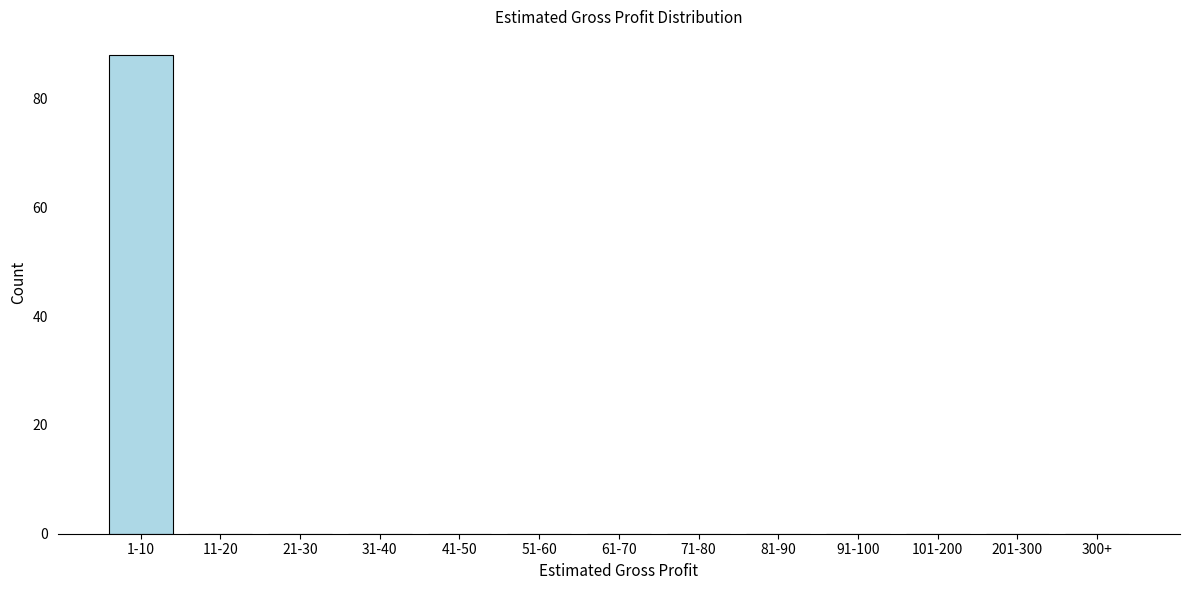

Reading left to right, extract all data points from this chart.

1-10=88	11-20=0	21-30=0	31-40=0	41-50=0	51-60=0	61-70=0	71-80=0	81-90=0	91-100=0	101-200=0	201-300=0	300+=0